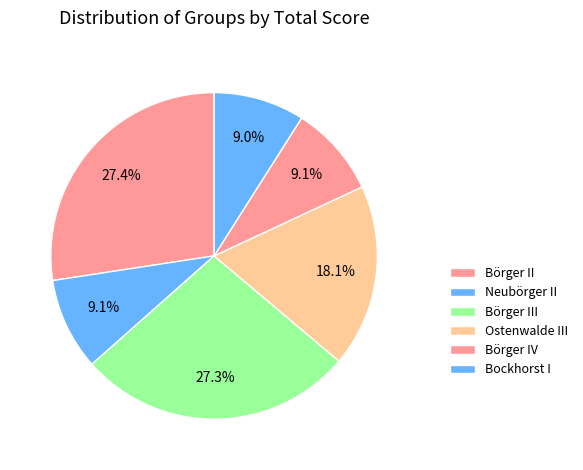

Is it true that Ostenwalde III is 3% of the pie?

False